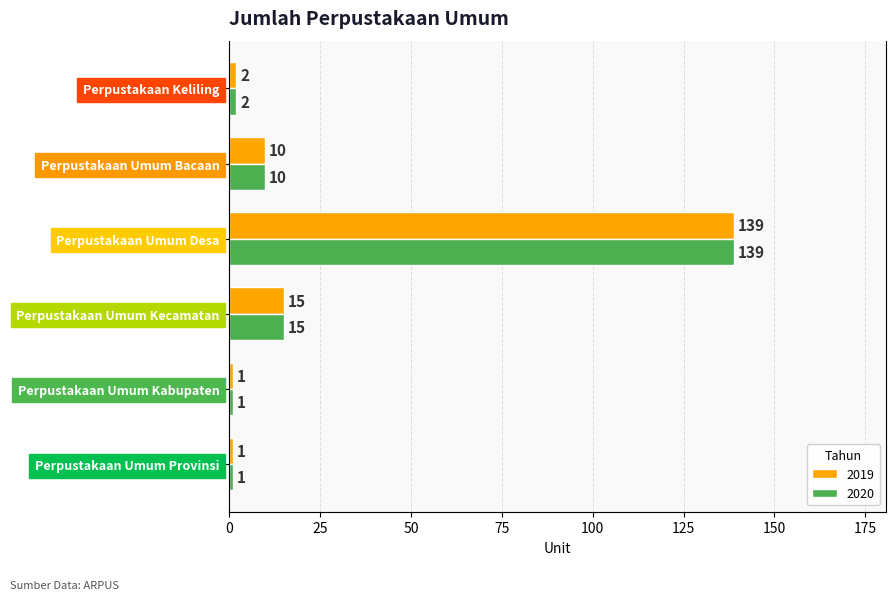

True or false: 2019 has a value of 0 at Perpustakaan Umum Kabupaten.

False